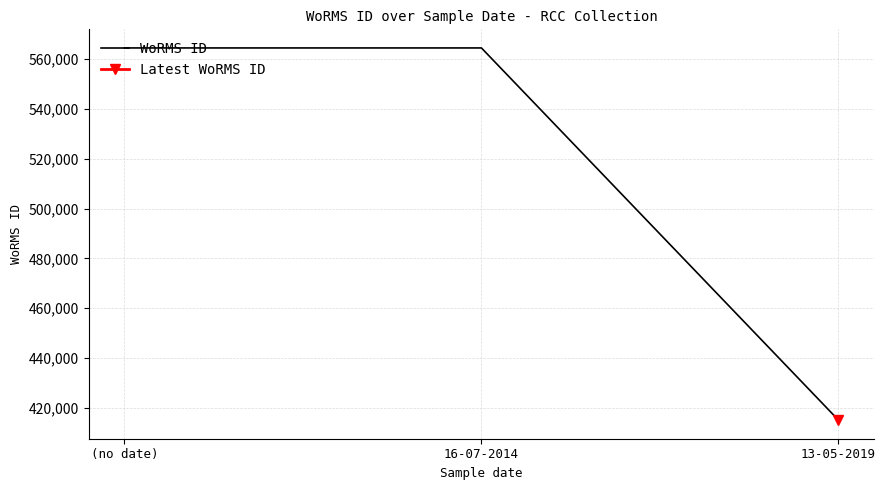

What is the label of the 3rd point from the right?

(no date)